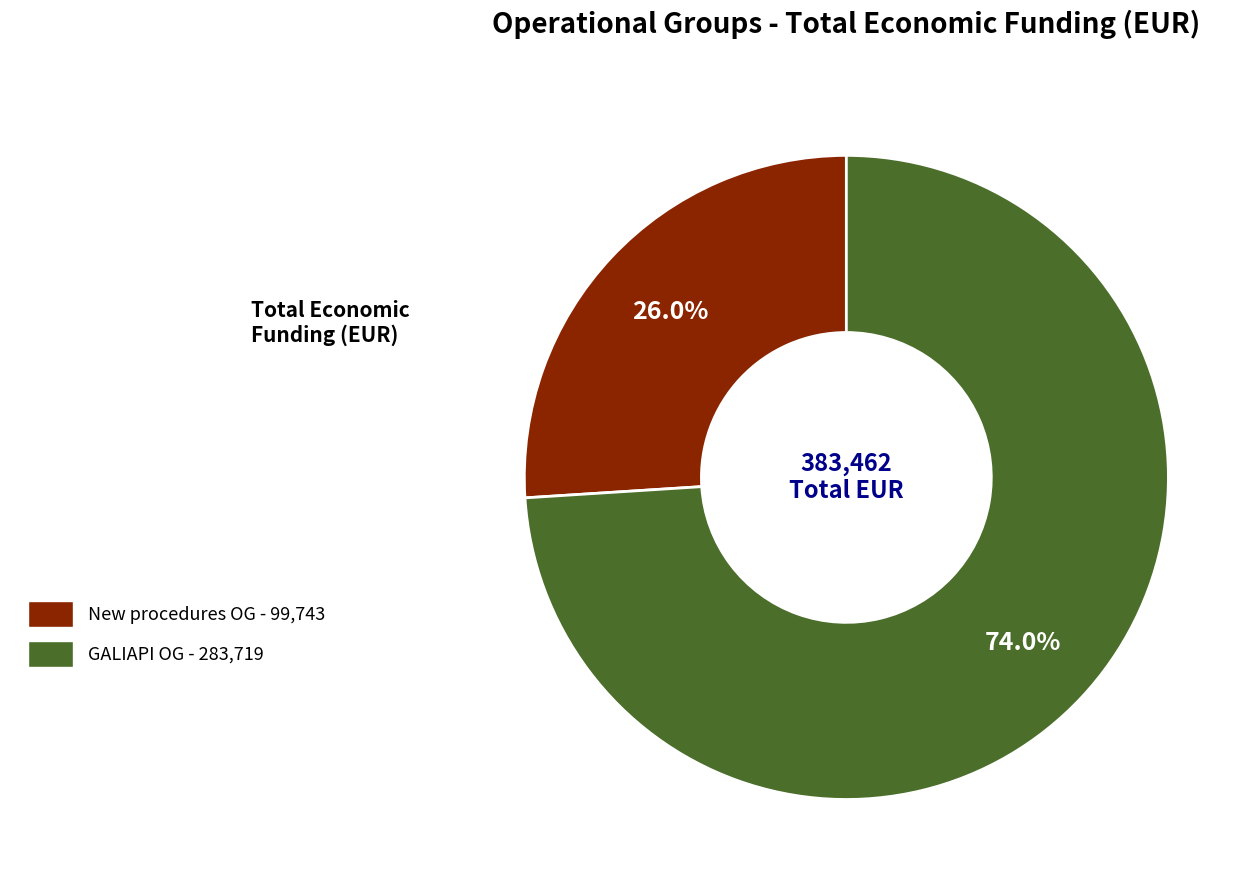

Is there any slice that represents more than half of the pie?

Yes